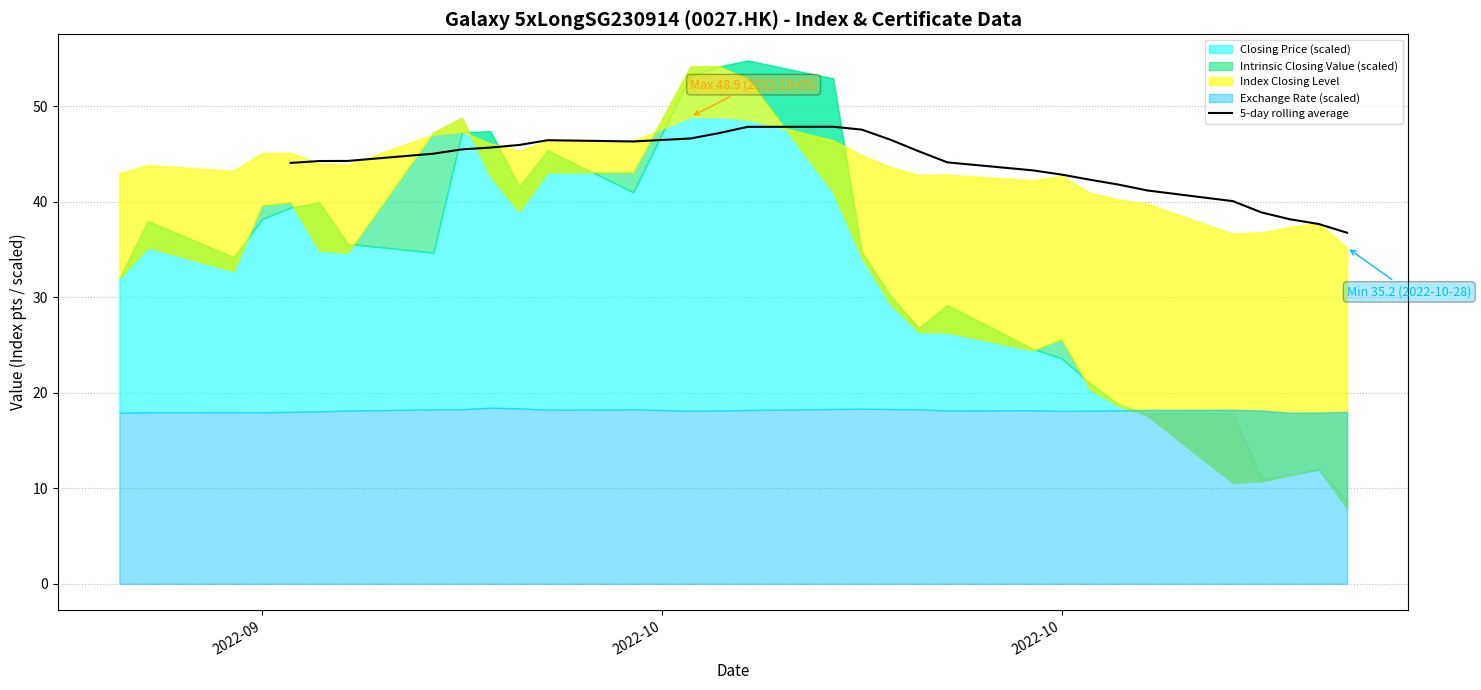

What is the minimum value for 5-day rolling average?

36.8